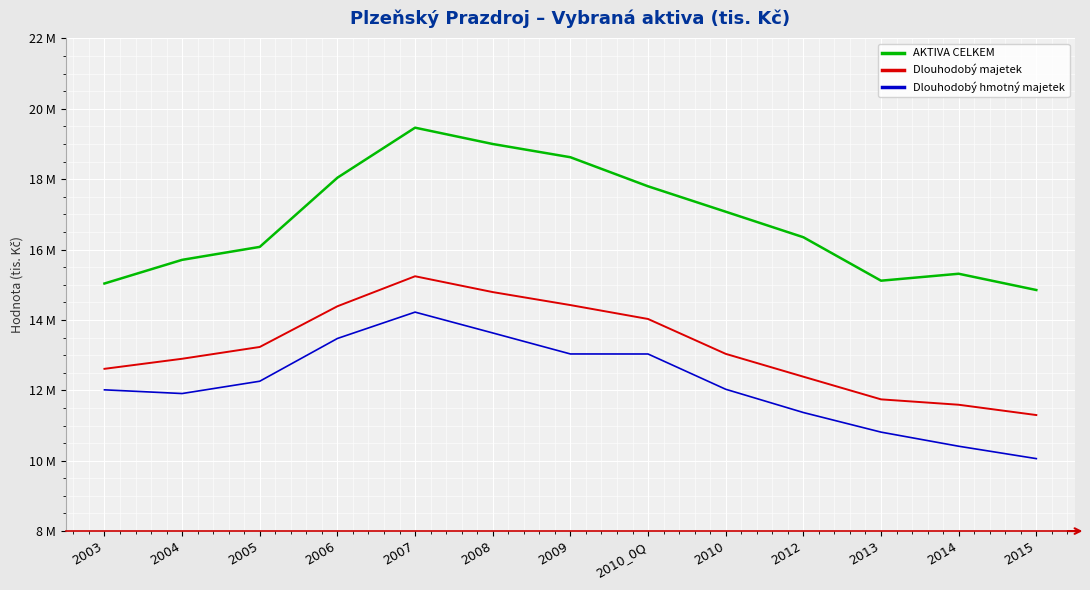

True or false: Dlouhodobý majetek and AKTIVA CELKEM intersect in this chart.

False